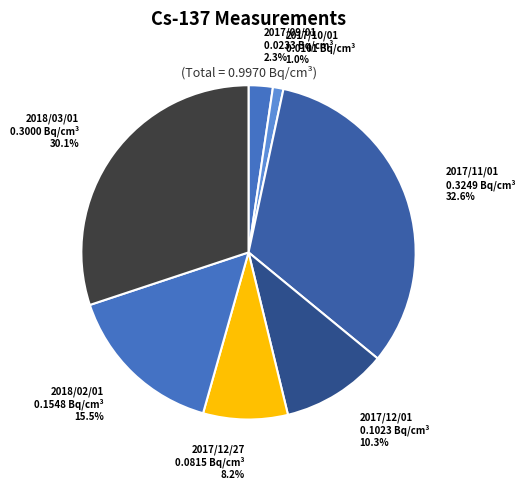

To the nearest percent, what is the average slice percentage?

14%